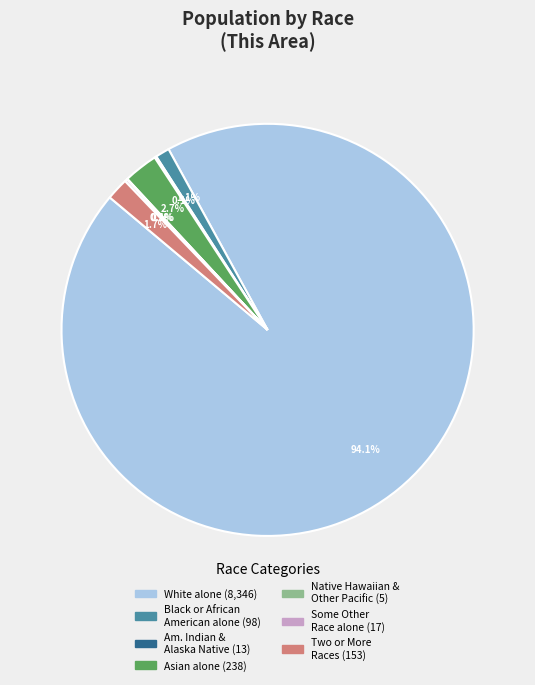

Does any single category account for the majority?

Yes